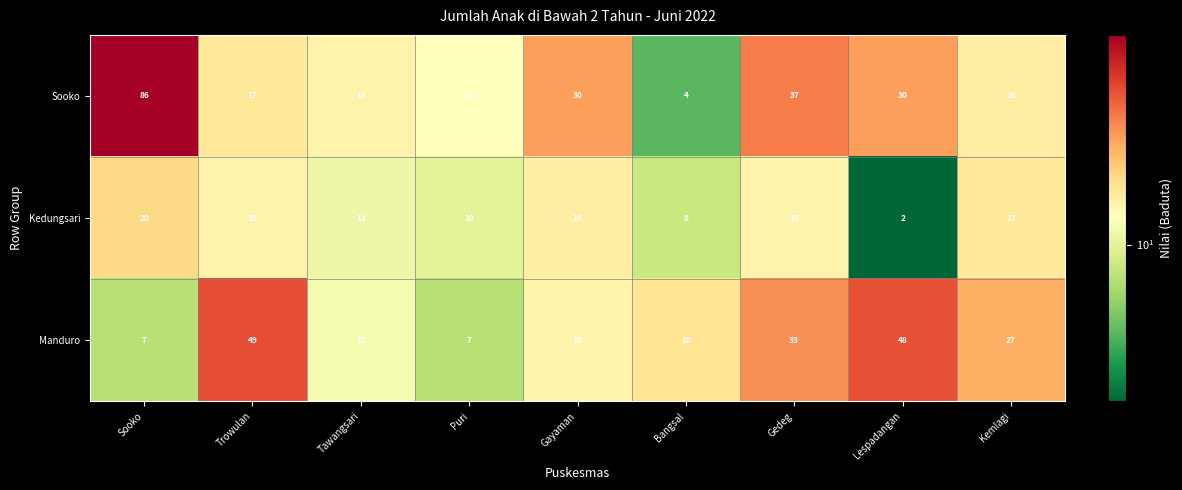

At which category does the chart reach its minimum across all series?

Lespadangan